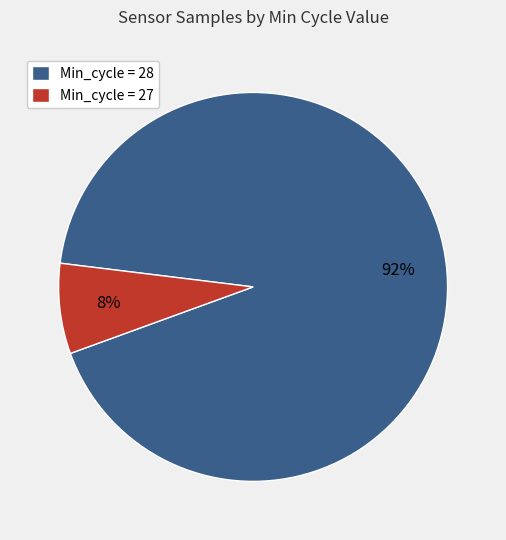

To the nearest percent, what percentage of the pie is Min_cycle = 28?

92%